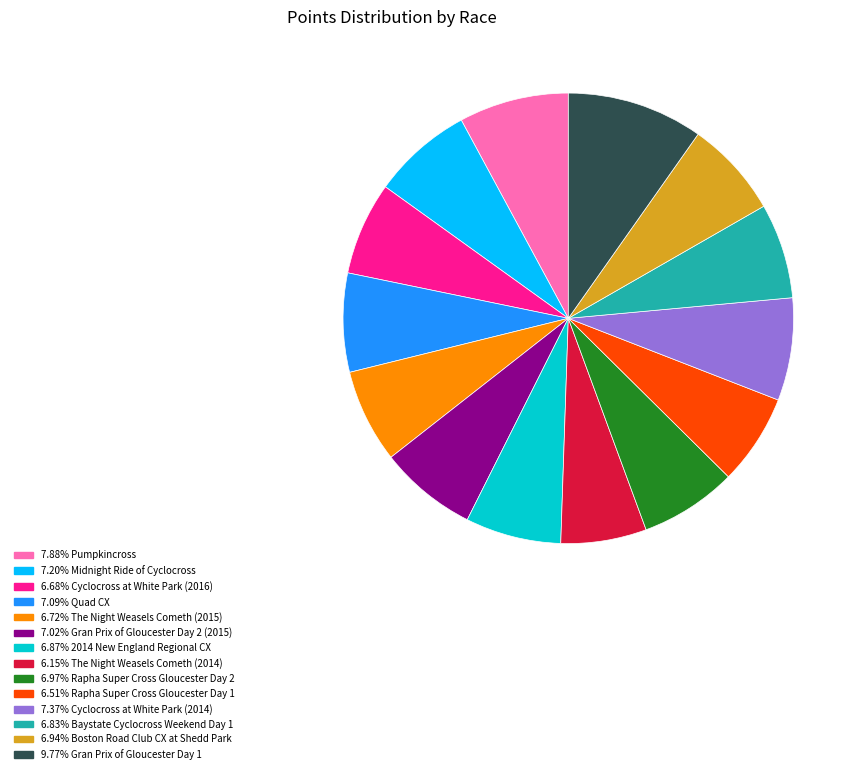

Is there a majority slice in this chart?

No